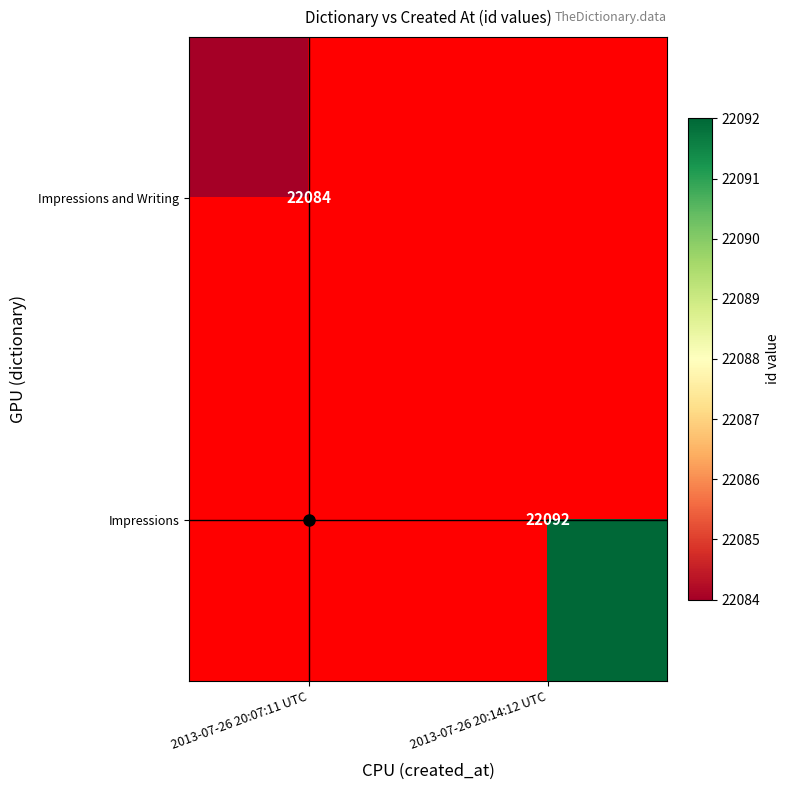

The value of Impressions at 2013-07-26 20:14:12 UTC is 15071. True or false?

False